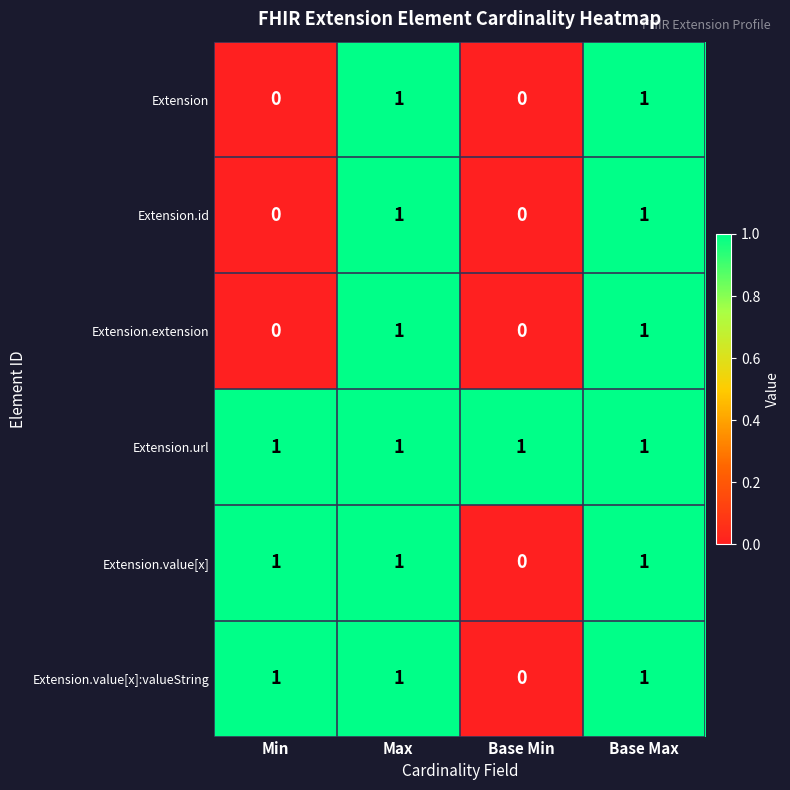

What is the total value across all series at Max?

6